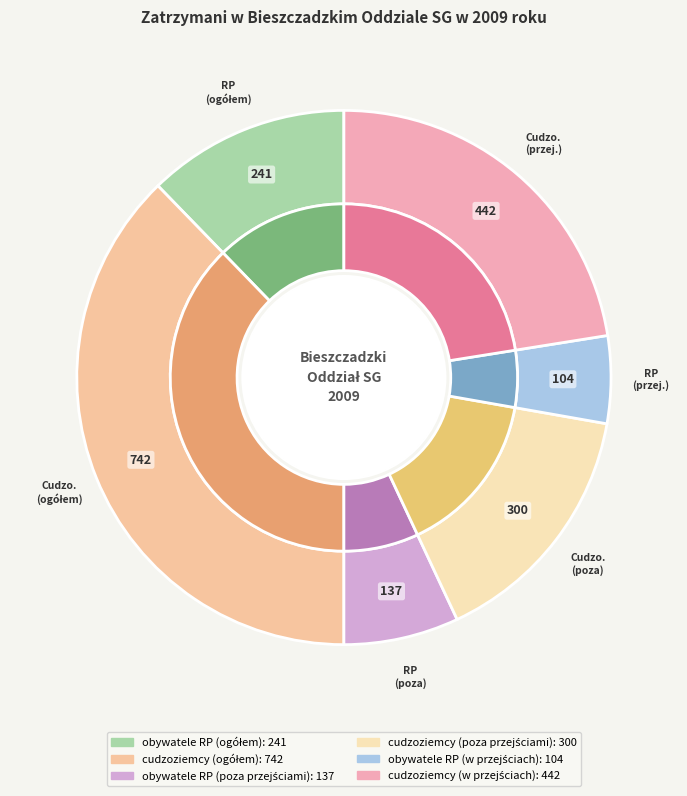

Is there a majority slice in this chart?

No